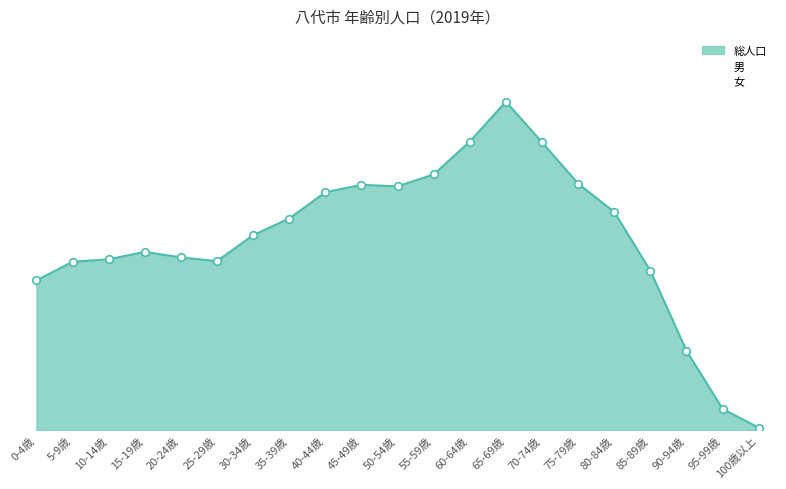

At how many categories does at least one series exceed 2311?

18